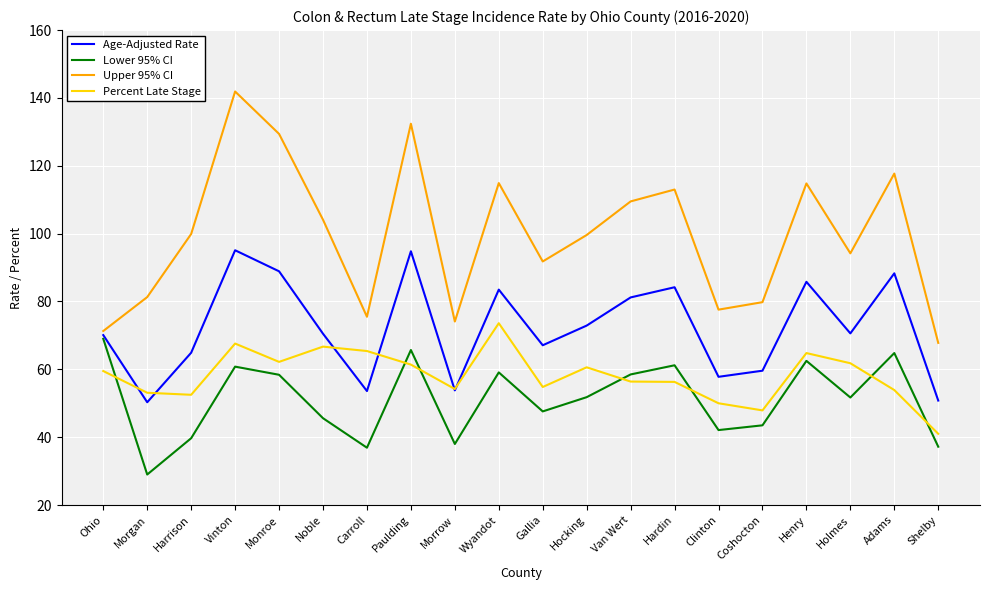

Rank the series at Hocking from highest to lowest value.

Upper 95% CI, Age-Adjusted Rate, Percent Late Stage, Lower 95% CI